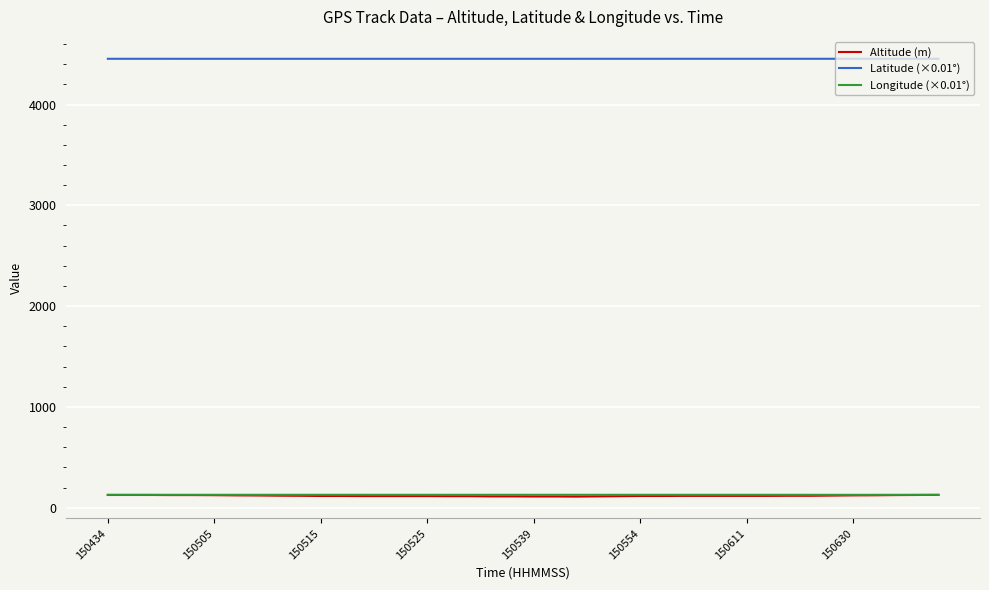

True or false: Longitude (×0.01°) and Altitude (m) cross at least once.

False